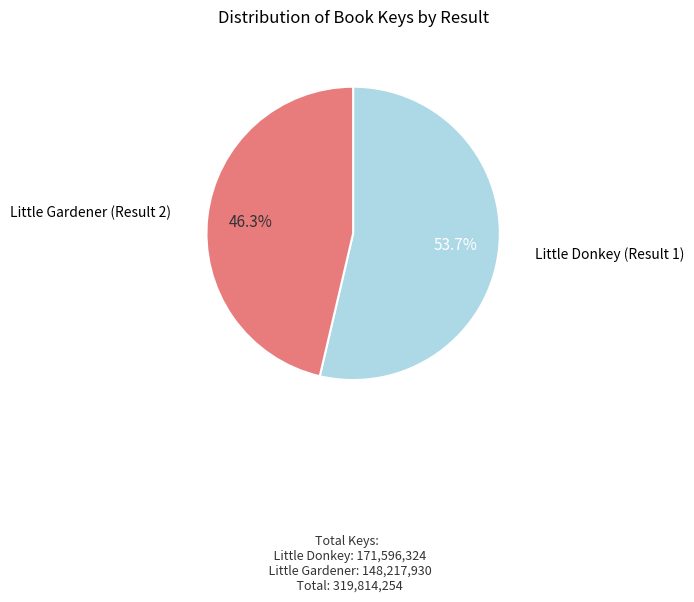

To the nearest percent, what is the combined percentage of Little Gardener (Result 2) and Little Donkey (Result 1)?

100%